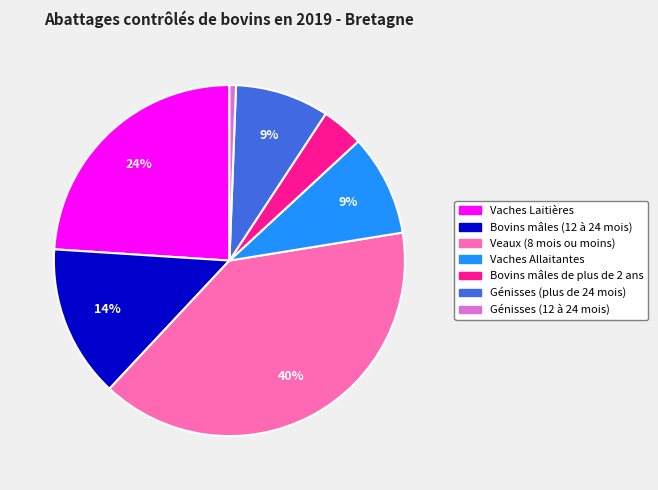

To the nearest percent, what percentage of the pie is Génisses (12 à 24 mois)?

1%